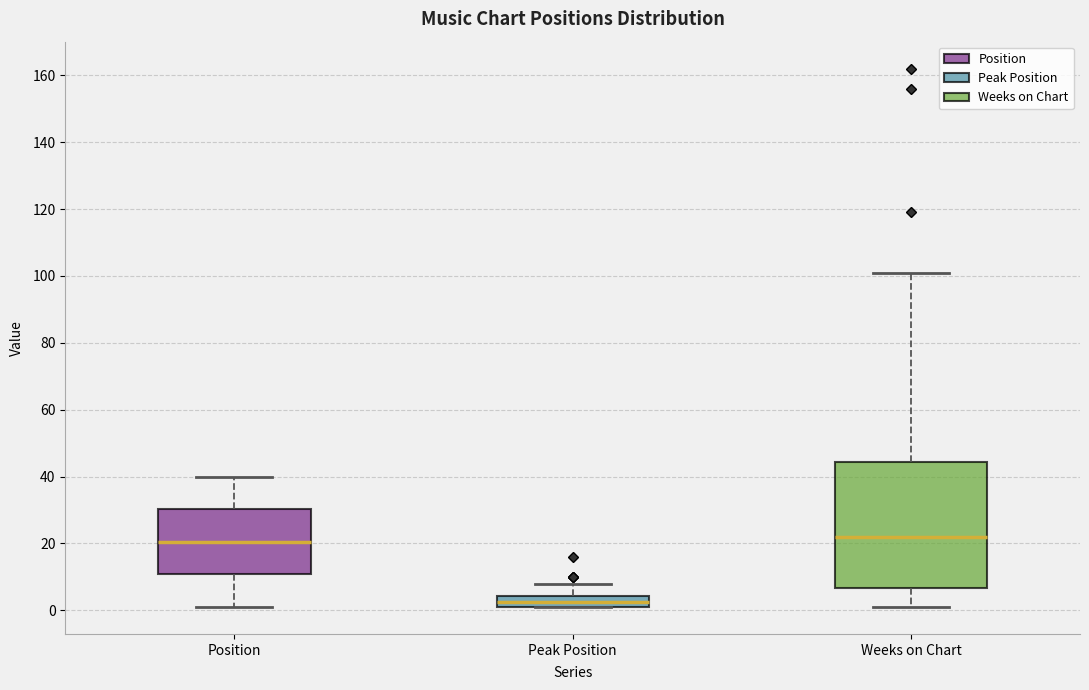

Which box has the lowest median line?

Peak Position